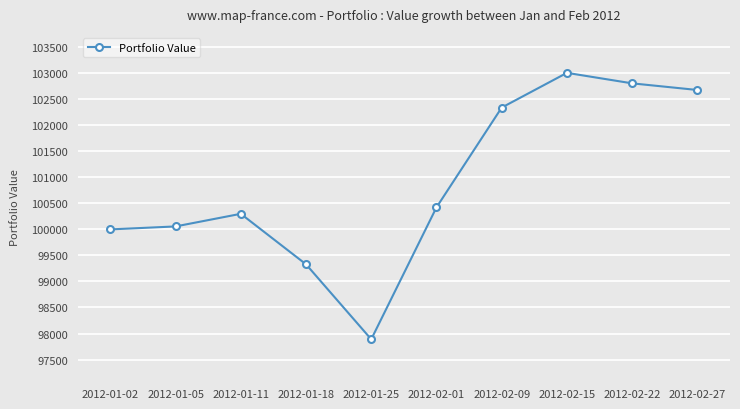

What is the average value?

100883.0